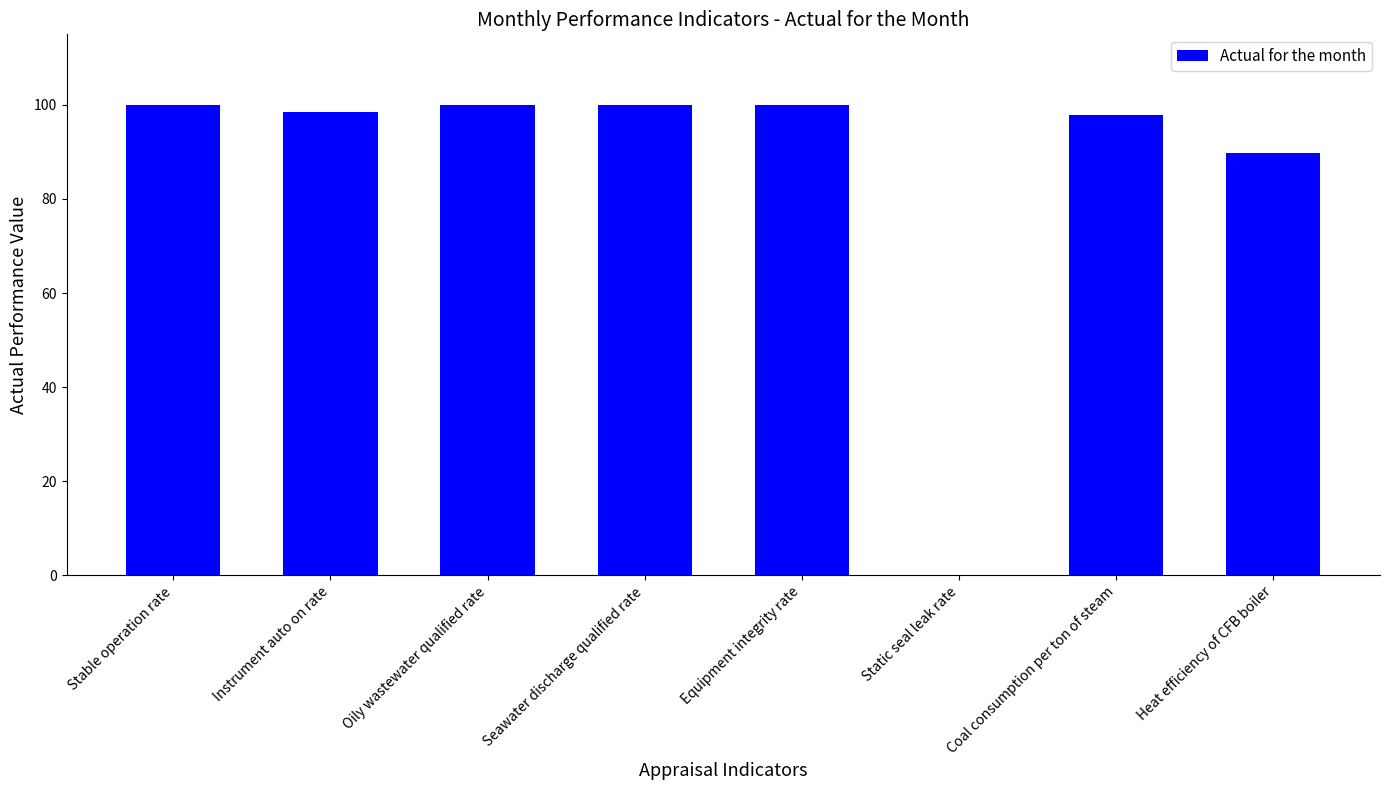

What is the change in value from Seawater discharge qualified rate to Heat efficiency of CFB boiler?

-10.3